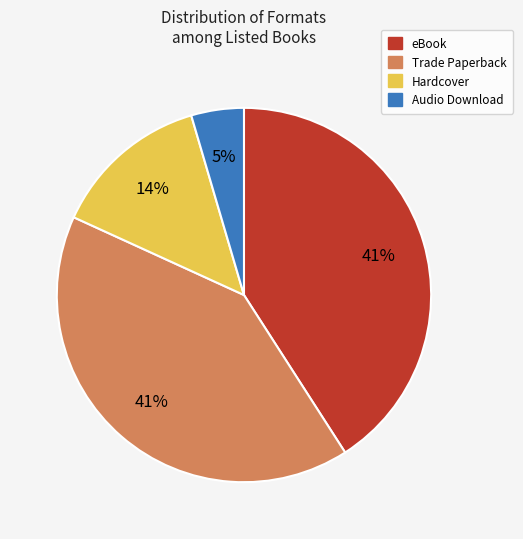

Which has a higher value, Trade Paperback or Audio Download?

Trade Paperback